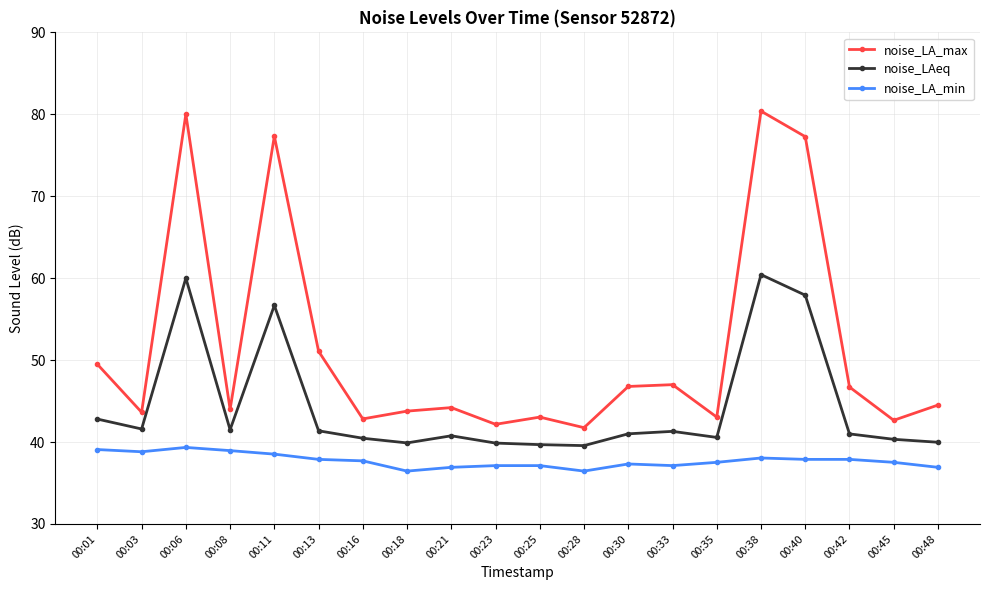

What is the sum of all noise_LA_min values?

754.5